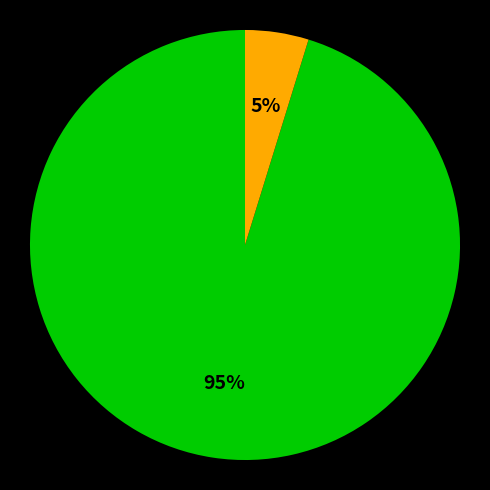

To the nearest percent, what is the difference between the largest and smallest slice percentages?

90%